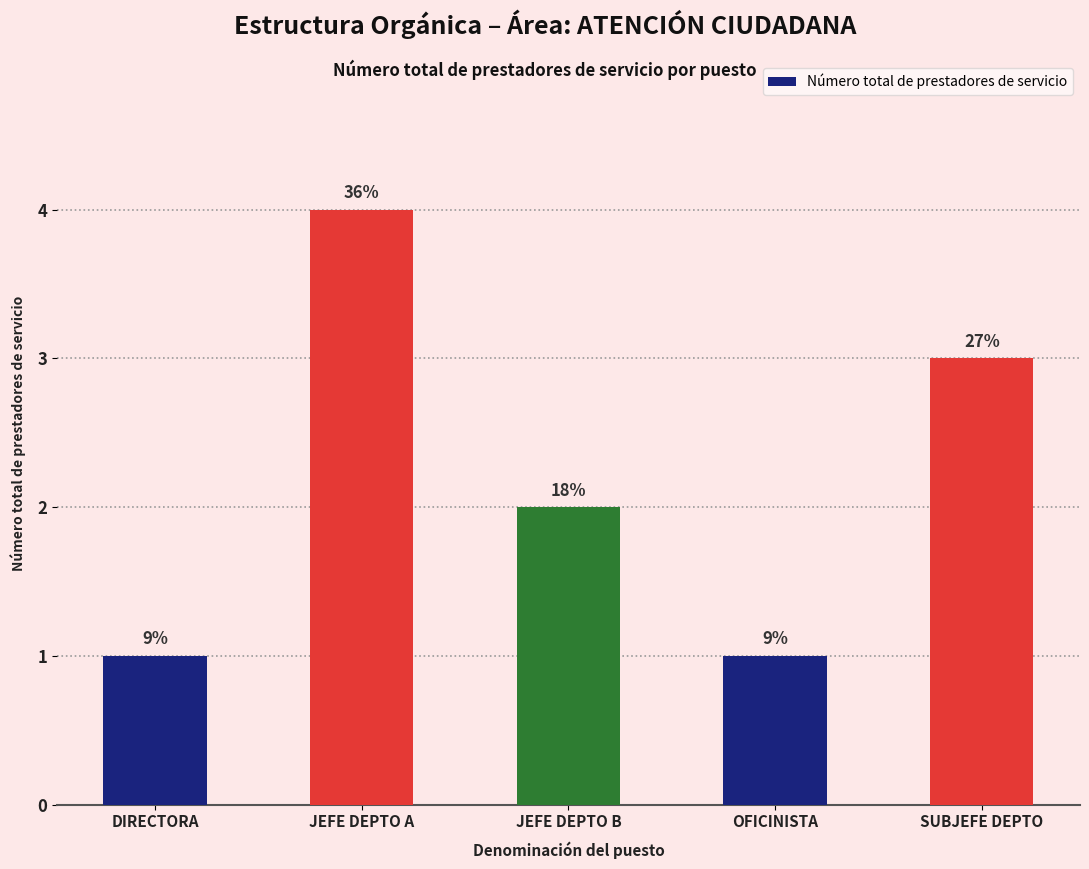

Reading left to right, list all the values displayed in this chart.

DIRECTORA=1	JEFE DEPTO A=4	JEFE DEPTO B=2	OFICINISTA=1	SUBJEFE DEPTO=3